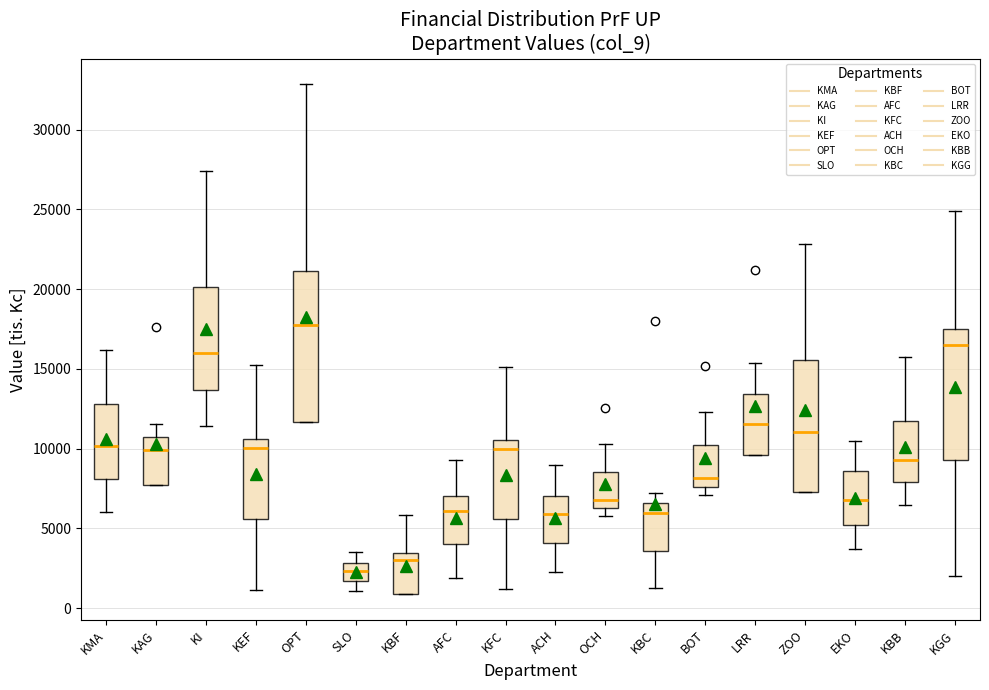

Reading left to right, read every box against the y-axis: the position of its median line, the range the box covers, and the ends of its whiskers. The values are not printed on the chart, so give them approximately, as read against the axis.

KMA: median 10000, box 8000 to 13000, whiskers 6000 to 16000
KAG: median 10000, box 7500 to 10500, whiskers 7500 to 11500
KI: median 16000, box 13500 to 20000, whiskers 11500 to 27500
KEF: median 10000, box 5500 to 10500, whiskers 1000 to 15000
OPT: median 17500, box 11500 to 21000, whiskers 11500 to 33000
SLO: median 2500, box 1500 to 3000, whiskers 1000 to 3500
KBF: median 3000, box 1000 to 3500, whiskers 1000 to 6000
AFC: median 6000, box 4000 to 7000, whiskers 2000 to 9500
KFC: median 10000, box 5500 to 10500, whiskers 1000 to 15000
ACH: median 6000, box 4000 to 7000, whiskers 2000 to 9000
OCH: median 7000, box 6500 to 8500, whiskers 6000 to 10500
KBC: median 6000, box 3500 to 6500, whiskers 1000 to 7000
BOT: median 8000, box 7500 to 10000, whiskers 7000 to 12500
LRR: median 11500, box 9500 to 13500, whiskers 9500 to 15500
ZOO: median 11000, box 7500 to 15500, whiskers 7500 to 23000
EKO: median 7000, box 5000 to 8500, whiskers 3500 to 10500
KBB: median 9500, box 8000 to 11500, whiskers 6500 to 16000
KGG: median 16500, box 9500 to 17500, whiskers 2000 to 25000